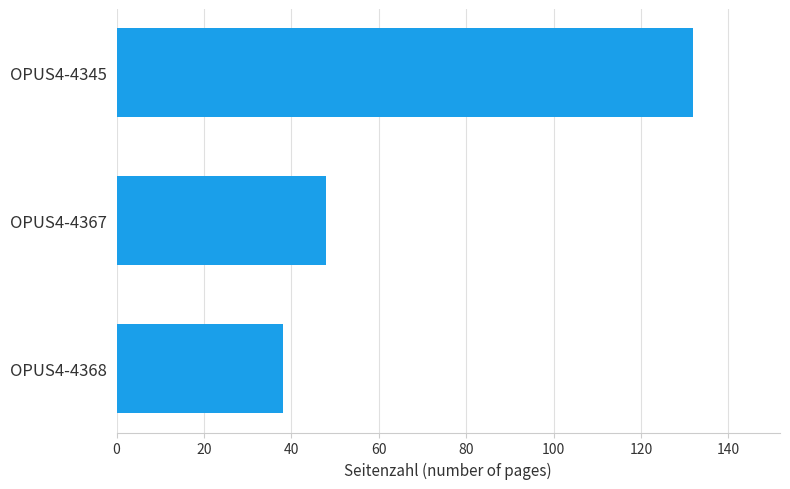

What is the difference between the maximum and minimum values?

94